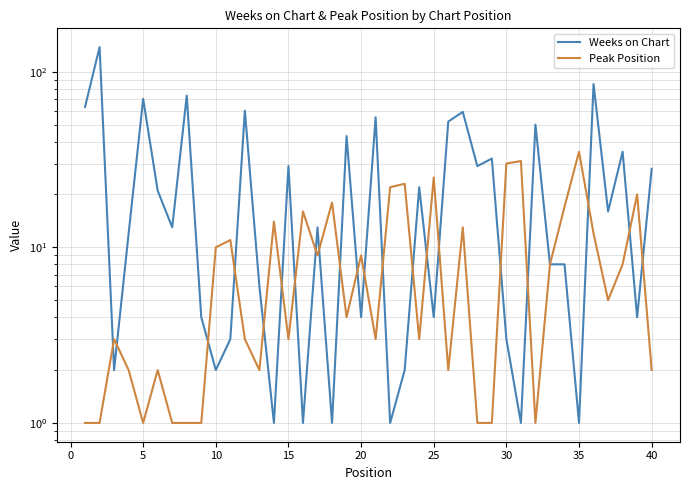

What is the value of the Peak Position point at the 38th from the left?

8